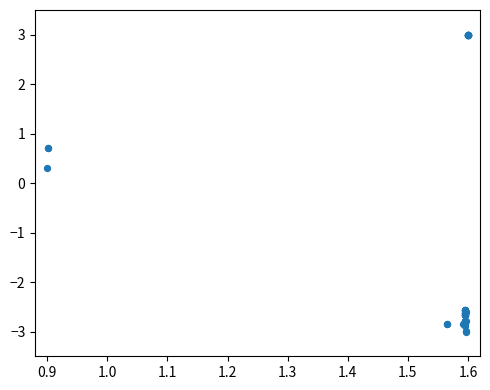

What Y value in the scatter plot is closest to 0?

0.3